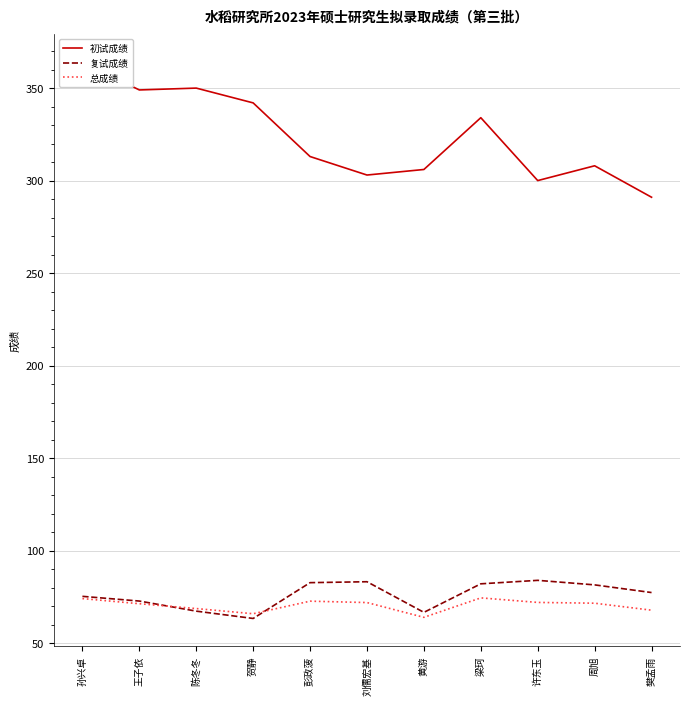

List the labels in order of 初试成绩 value, smallest first.

樊孟雨, 许东玉, 刘儒宏基, 黄游, 周旭, 彭政菠, 梁珂, 贺静, 王子依, 陈冬冬, 孙兴卓